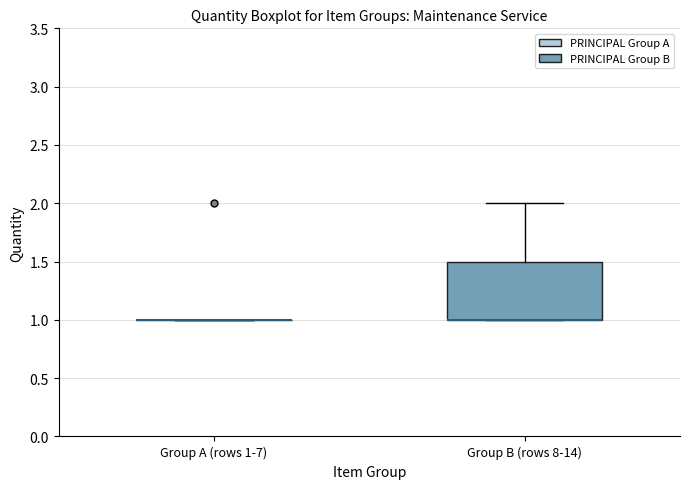

Where is the upper edge of the box for Group B (rows 8-14) on the y-axis? The values are not printed on the chart, so give them approximately, as read against the axis.

1.5